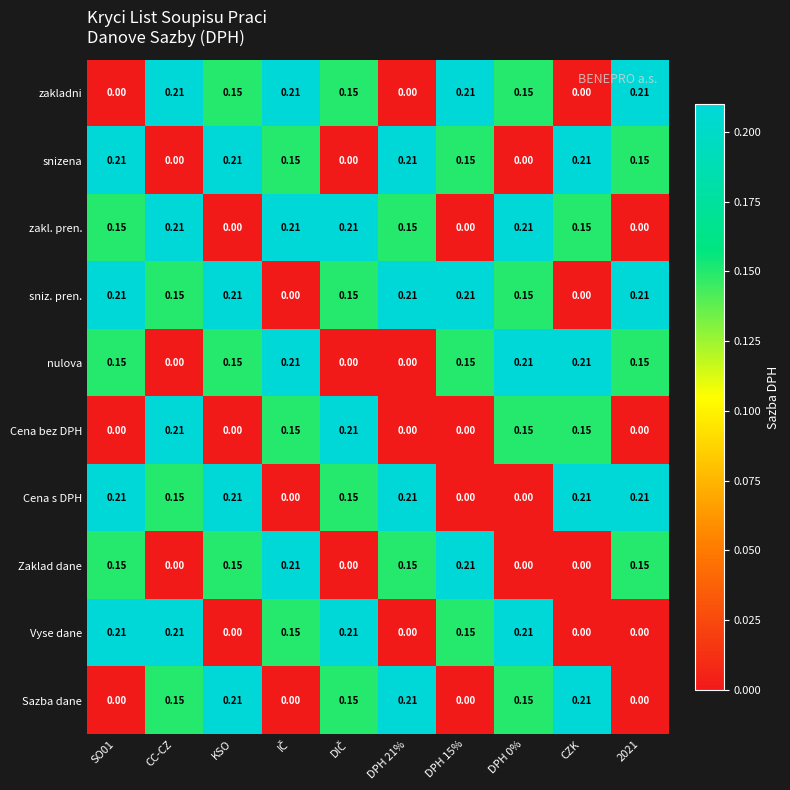

Which series has the largest total across all categories?

sniz. pren.